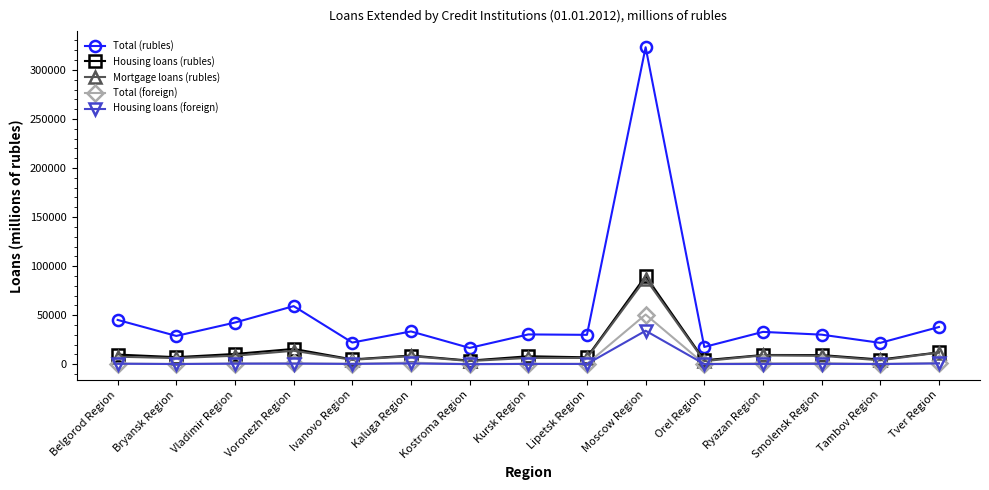

The value of Housing loans (rubles) at Lipetsk Region is 7110. True or false?

True